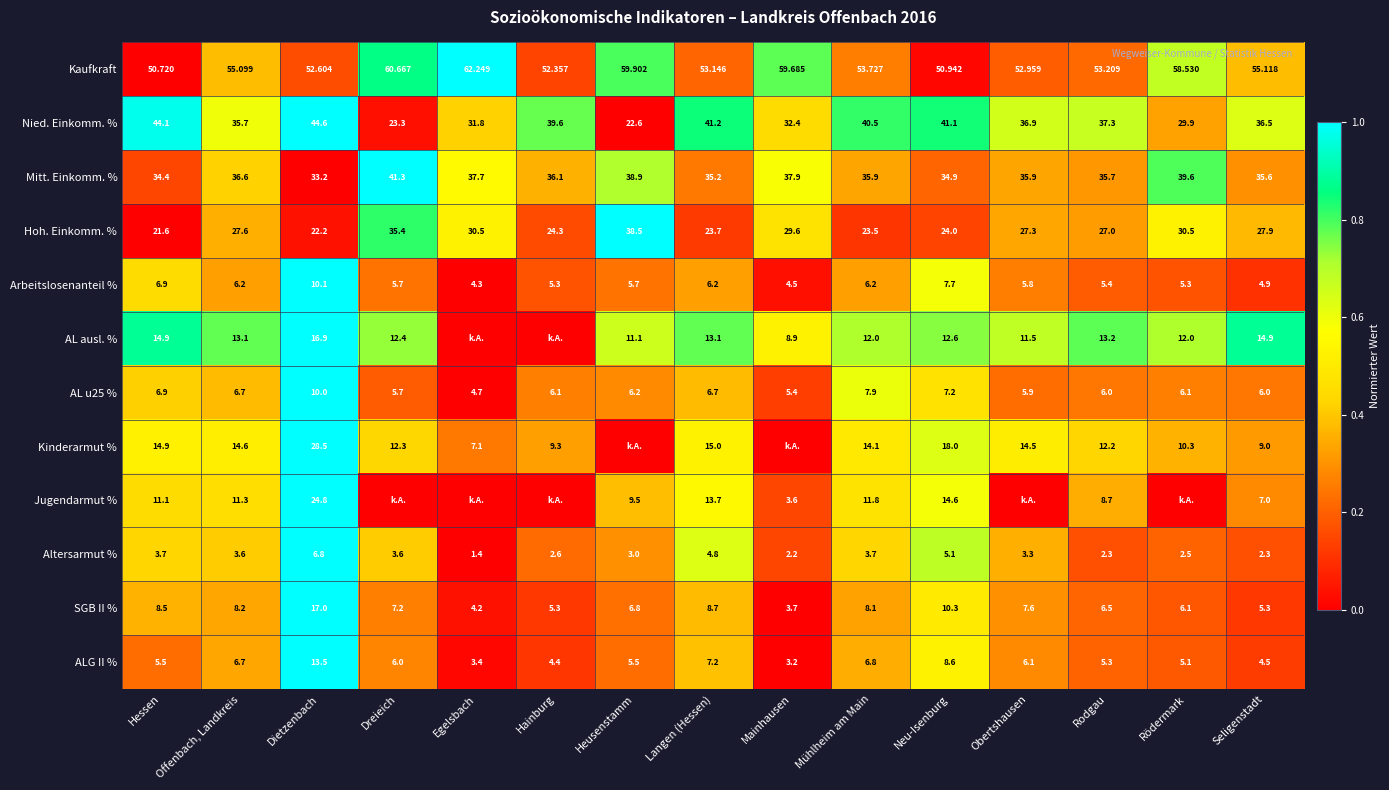

Which category has the lowest value in the Kaufkraft series?

Hessen